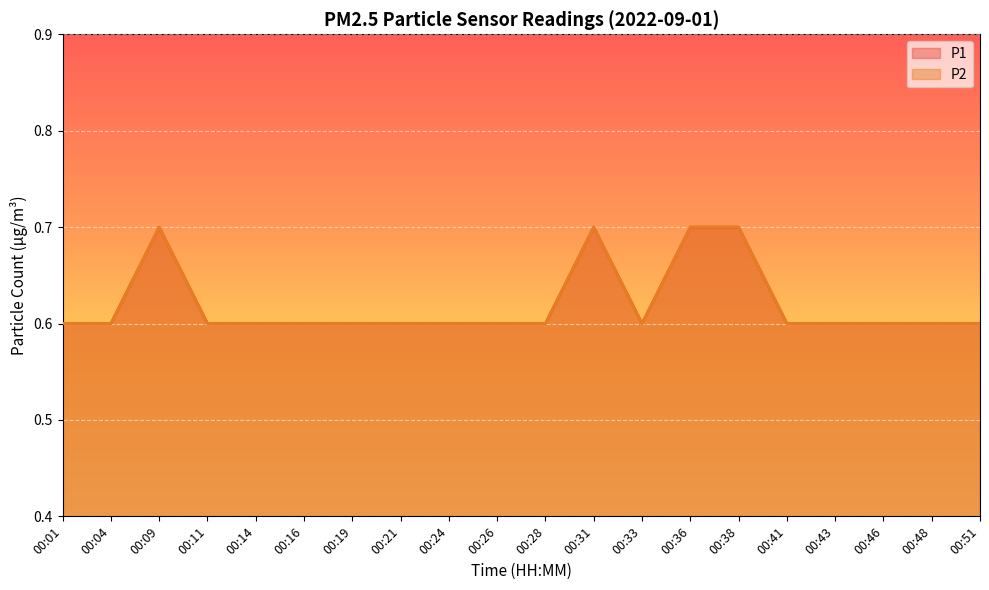

What is the average value of the P2 series?

0.6